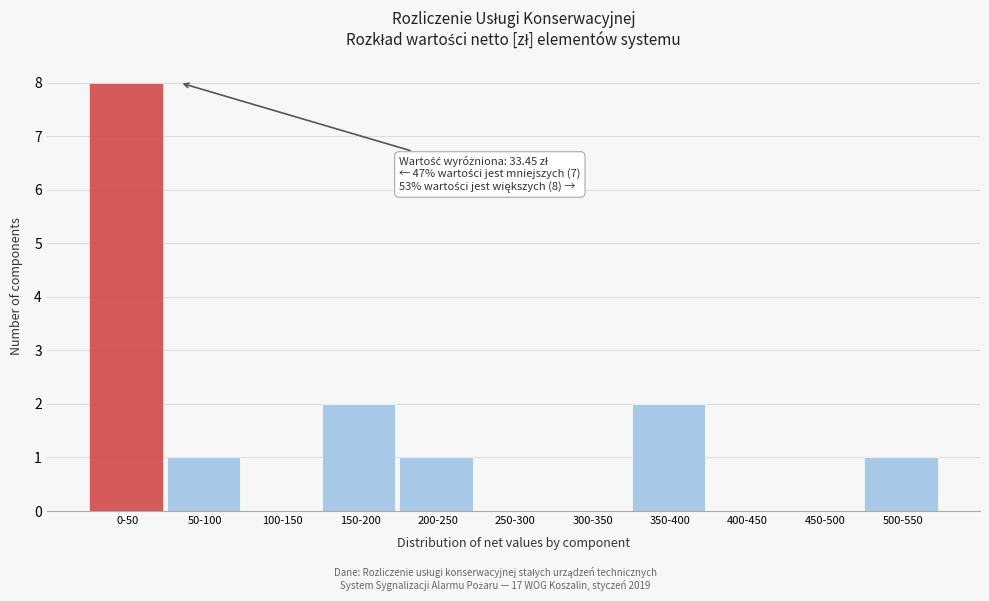

Reading left to right, transcribe all the data shown in this chart.

0-50=8	50-100=1	100-150=0	150-200=2	200-250=1	250-300=0	300-350=0	350-400=2	400-450=0	450-500=0	500-550=1